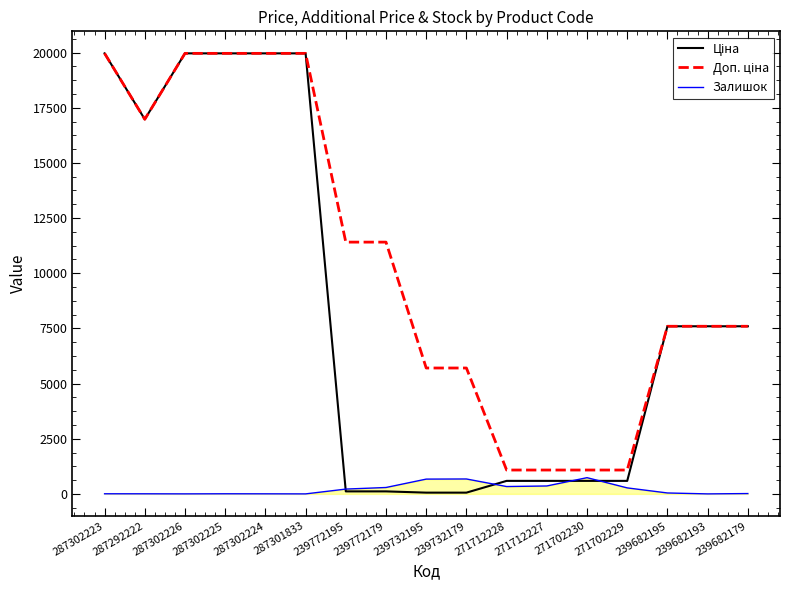

How many series are shown in this chart?

3